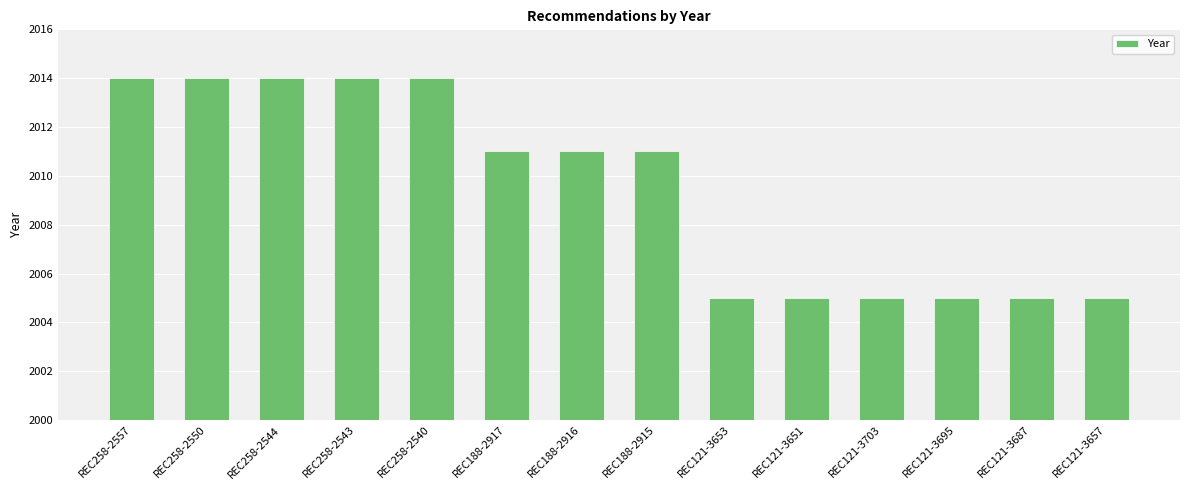

How many bars are there in total?

14